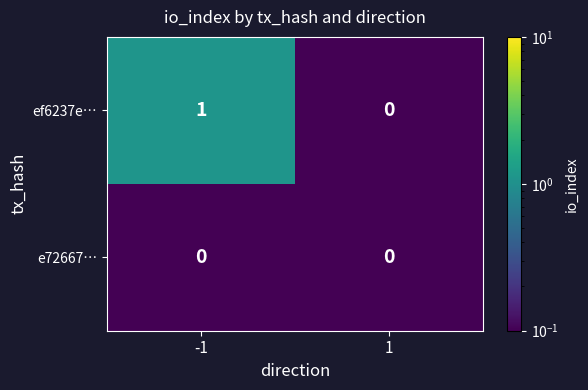

Between -1 and 1, which series saw the biggest shift?

ef6237e…